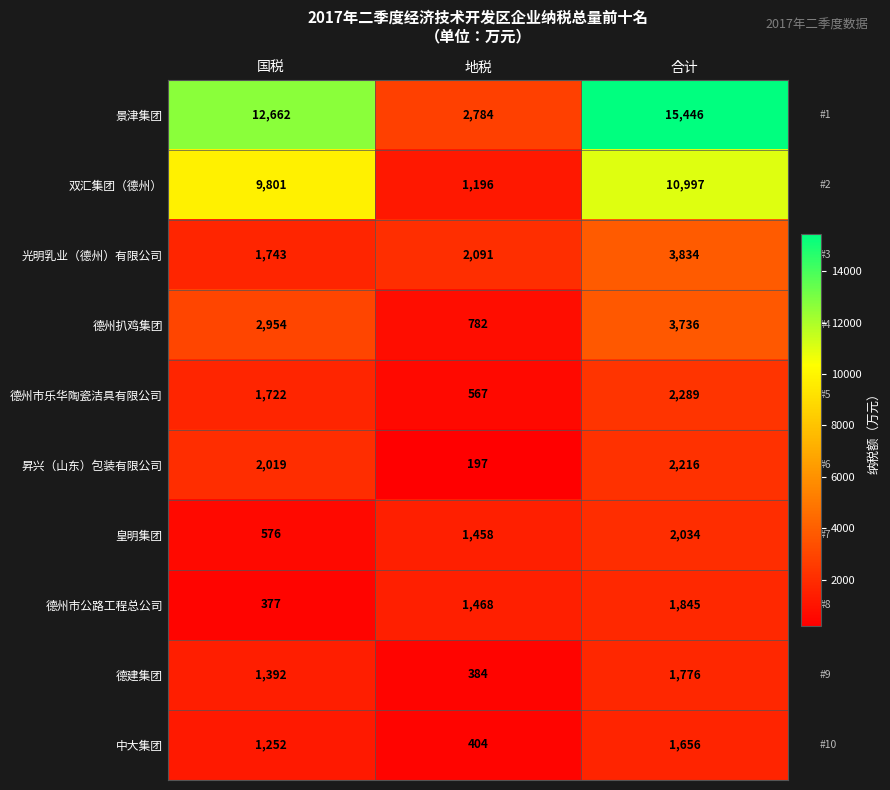

Rank the series at 国税 from highest to lowest value.

景津集团, 双汇集团（德州）, 德州扒鸡集团, 昇兴（山东）包装有限公司, 光明乳业（德州）有限公司, 德州市乐华陶瓷洁具有限公司, 德建集团, 中大集团, 皇明集团, 德州市公路工程总公司